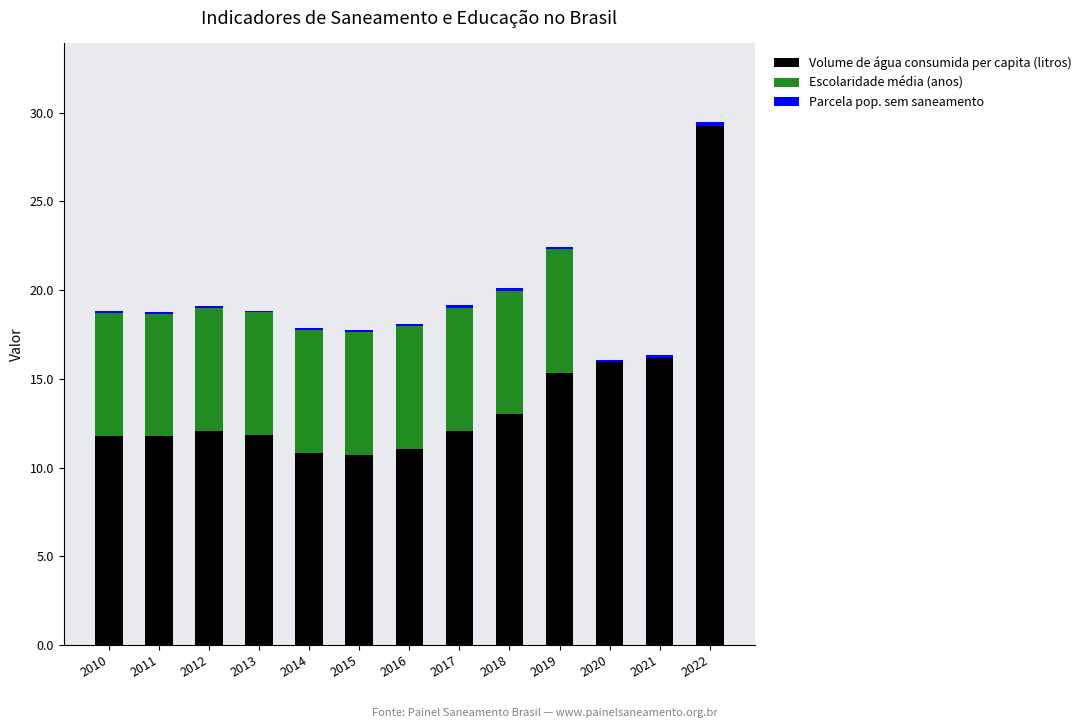

At which label does Volume de água consumida per capita (litros) reach its peak?

2022